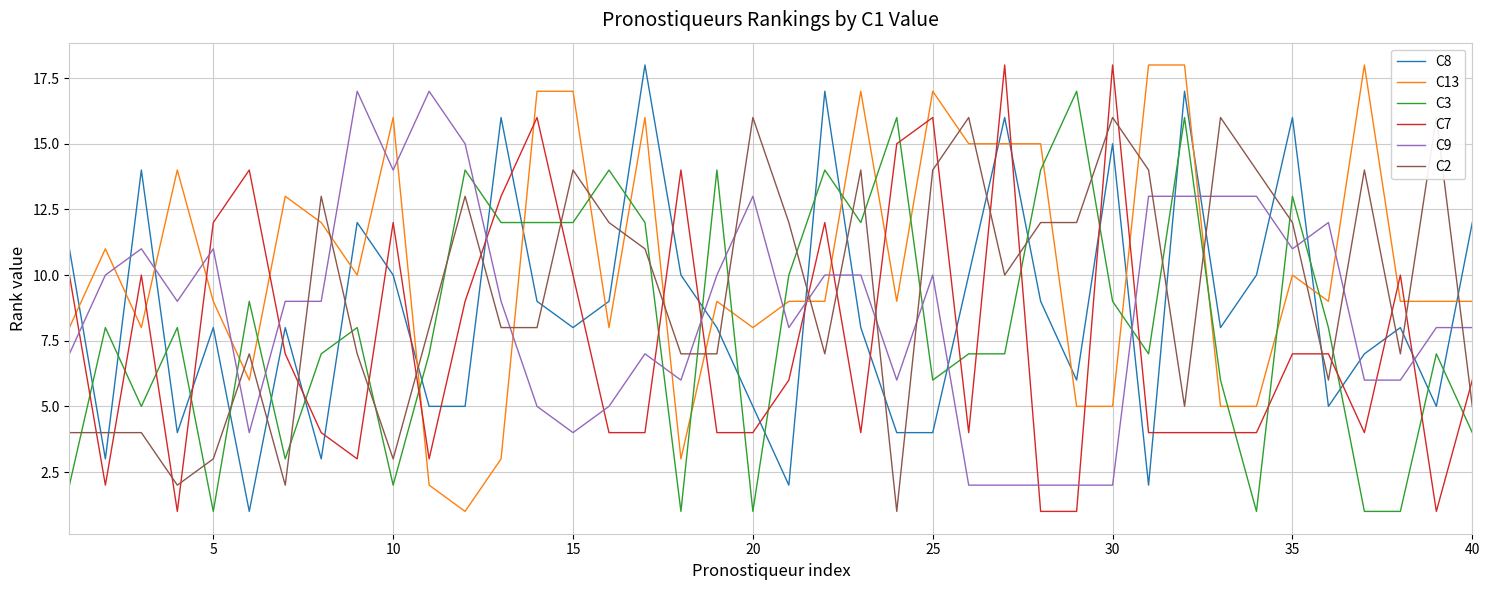

After their last crossing, which series has the higher values: C9 or C13?

C13